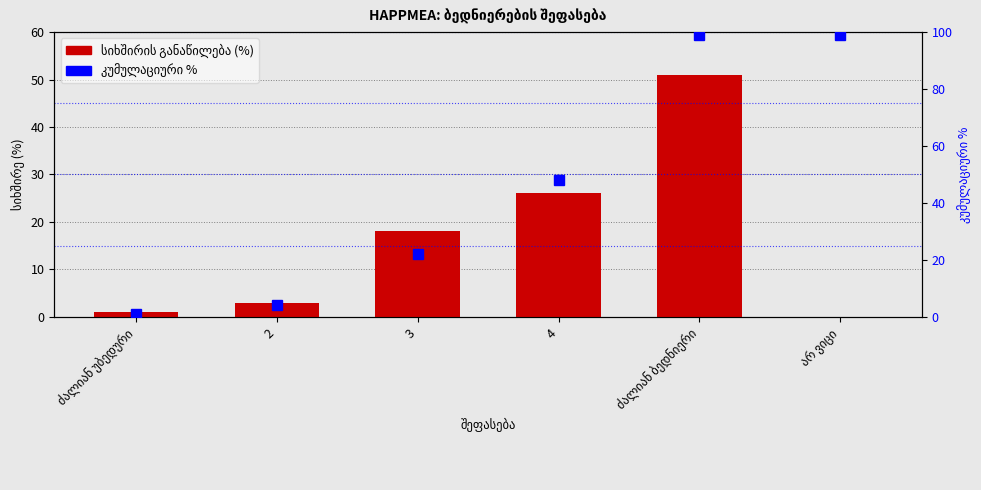

List the series in order of their overall mean, highest first.

კუმულაციური %, სიხშირის განაწილება (%)